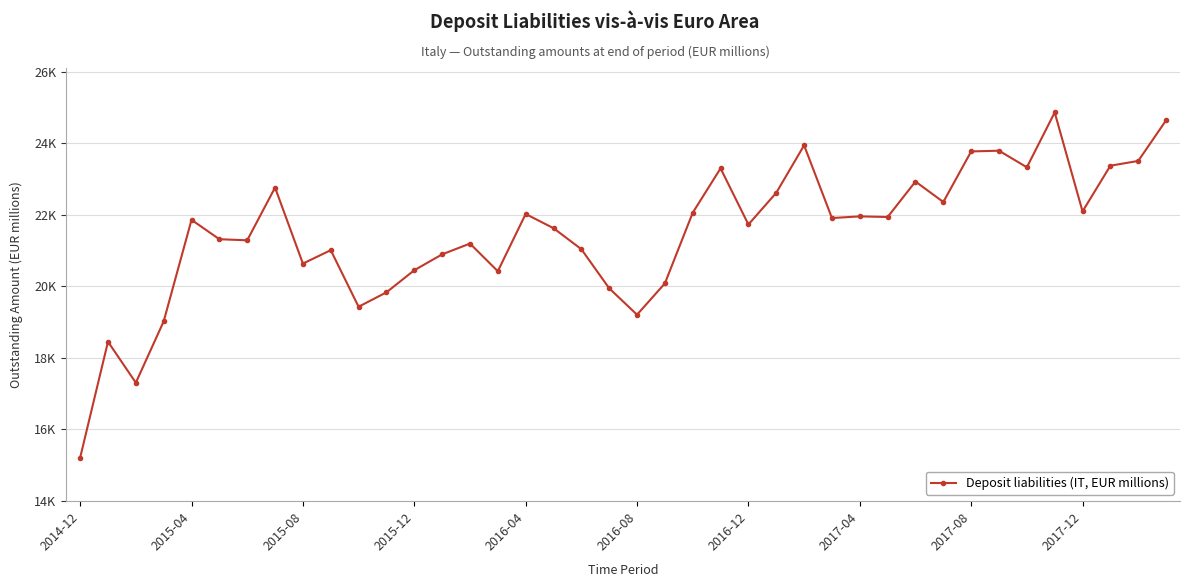

Does the chart have visible grid lines?

Yes